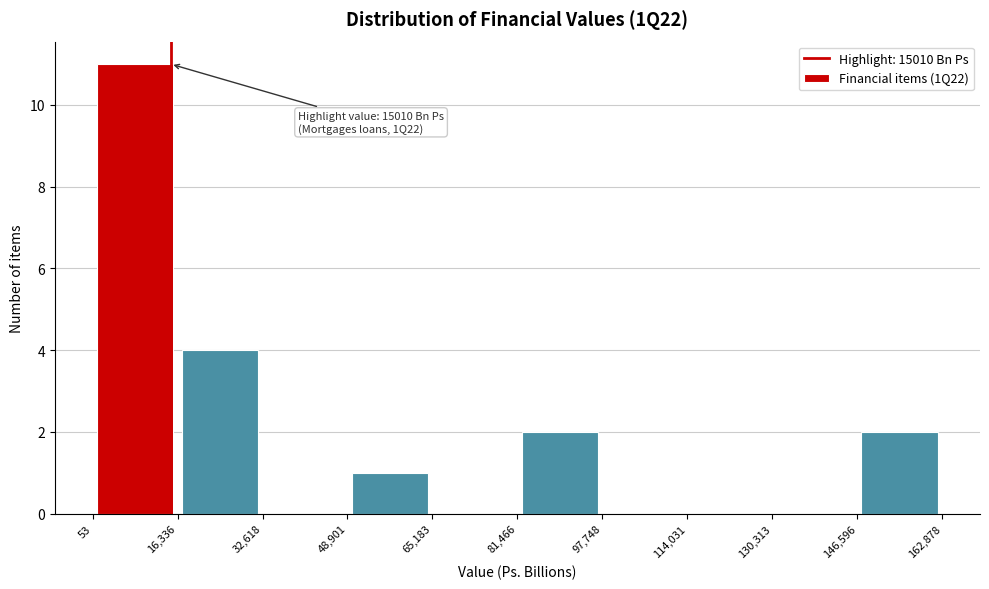

Over which range of the x-axis is the bar tallest?

53 to 16,336